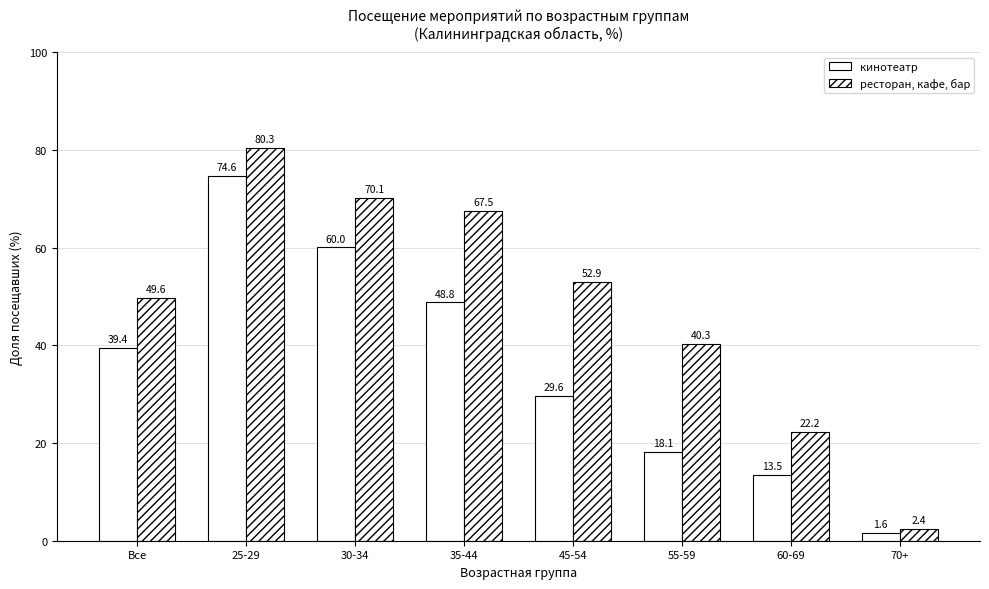

What value does the кинотеатр series have at 30-34?

60.0